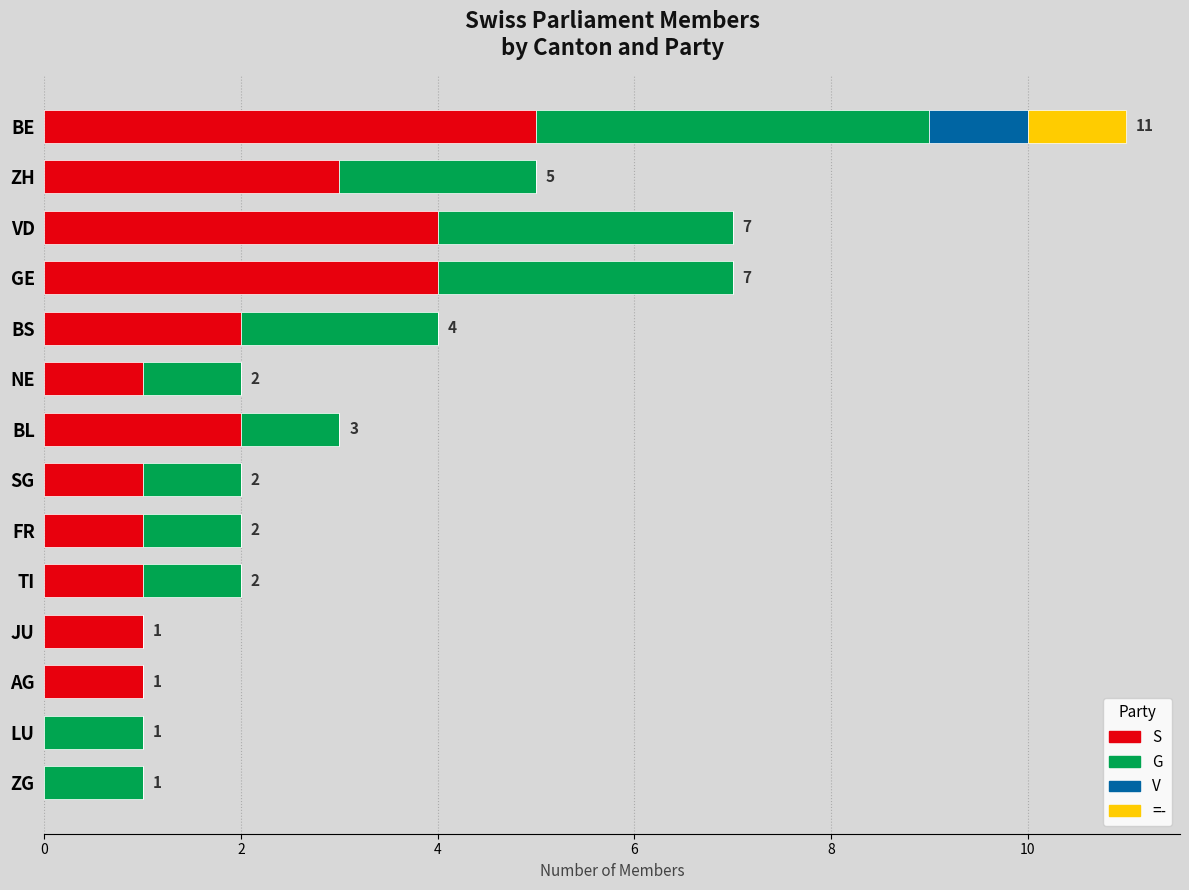

Between BS and LU, which series saw the biggest shift?

S